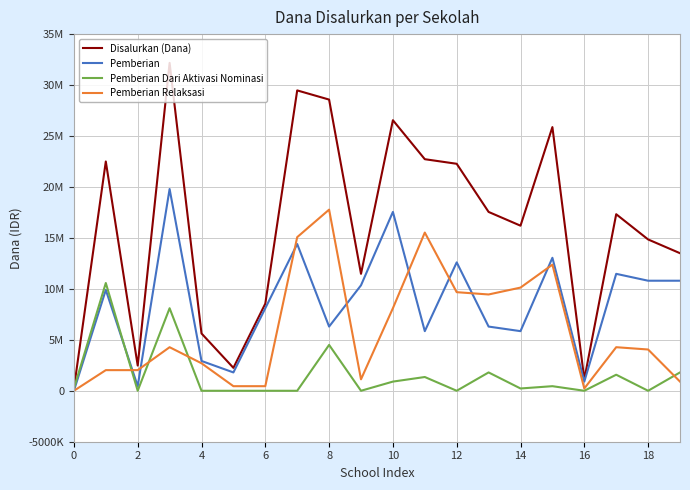

How many intersections are there between Pemberian and Pemberian Dari Aktivasi Nominasi?

1